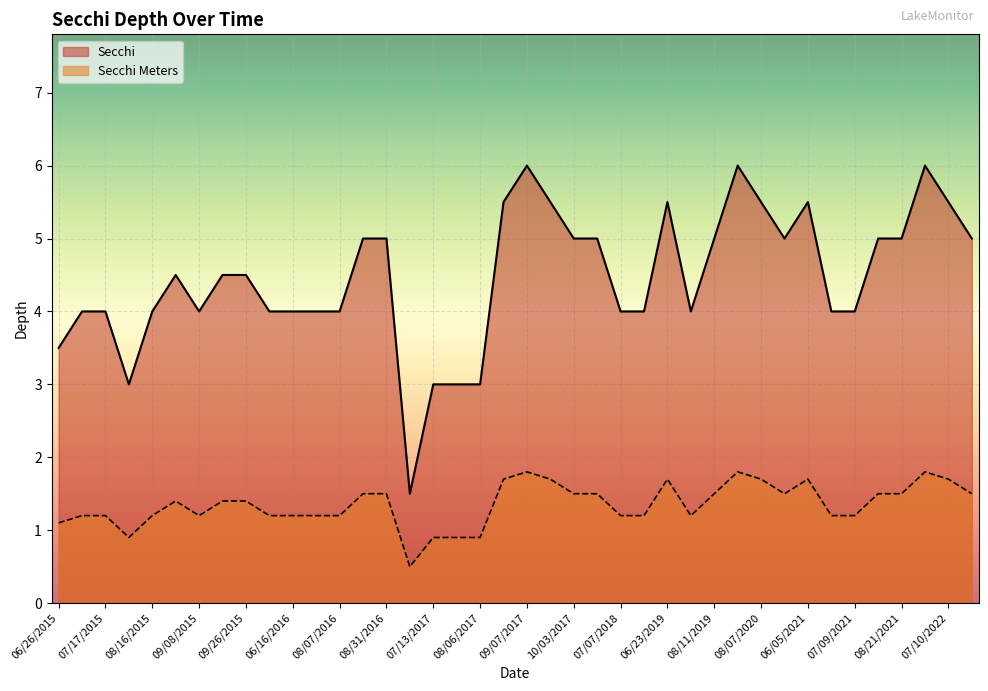

List the series in order of their peak value, lowest first.

Secchi Meters, Secchi